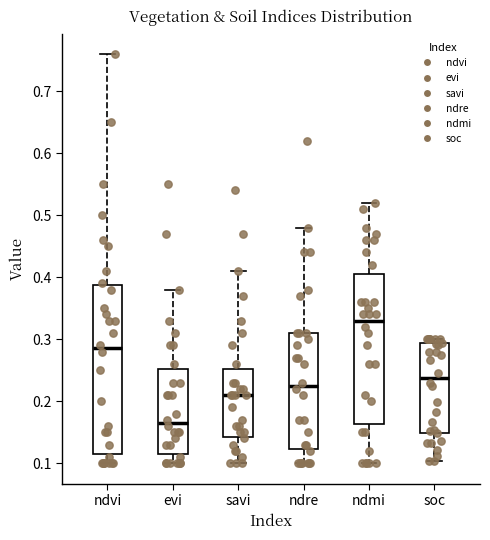

Which box is the tallest, from its lower edge to its upper edge?

ndvi